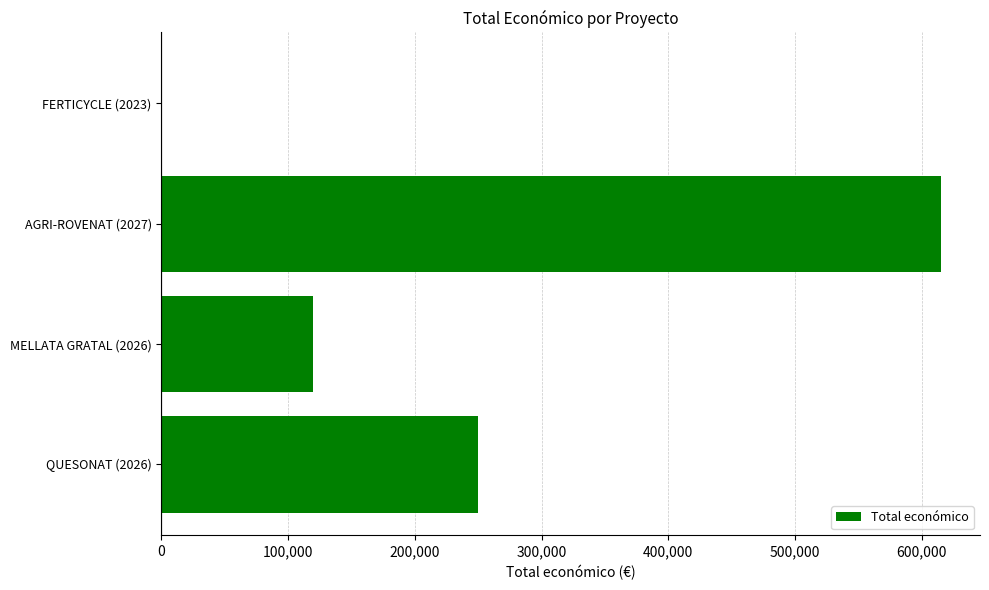

What is the sum of all values?

985375